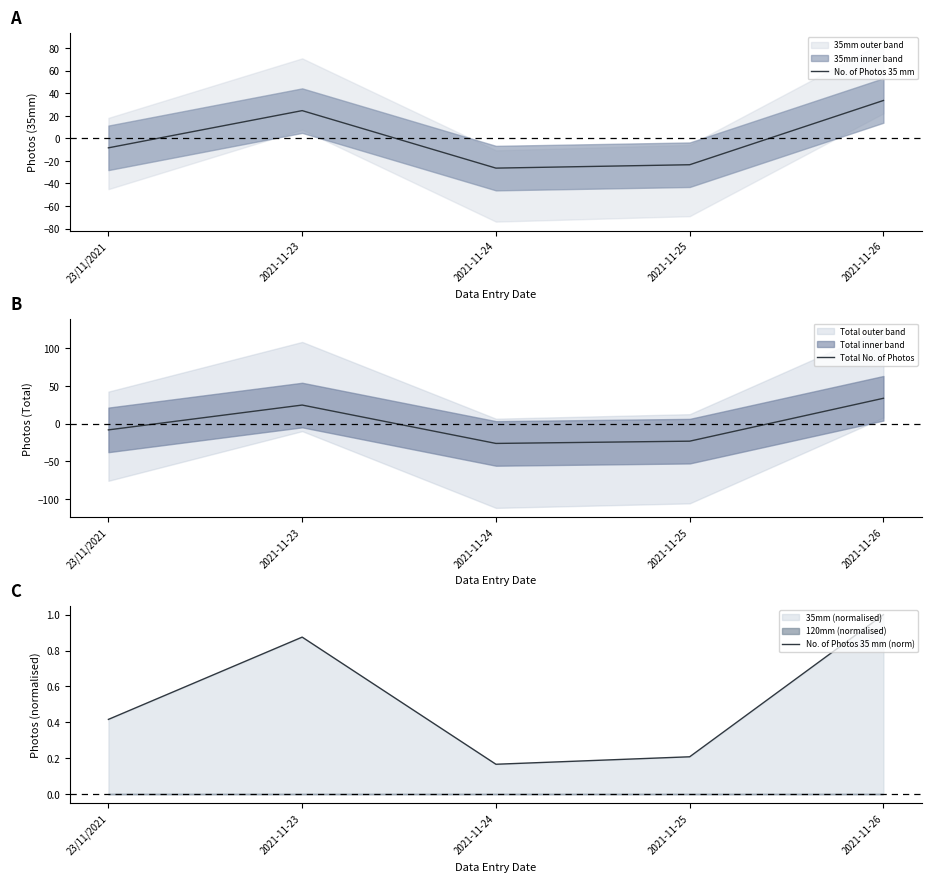

True or false: Total No. of Photos and No. of Photos 35 mm (norm) cross at least once.

True